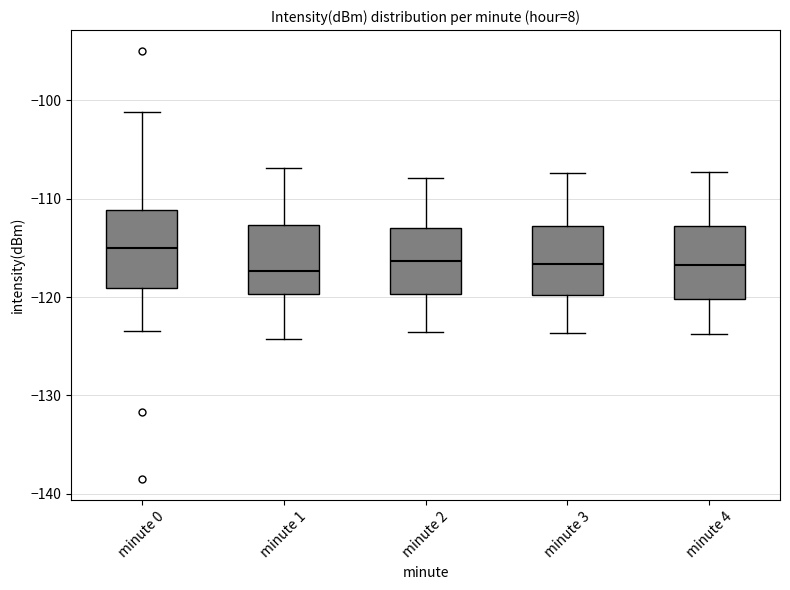

Which box's median line is the highest?

minute 0